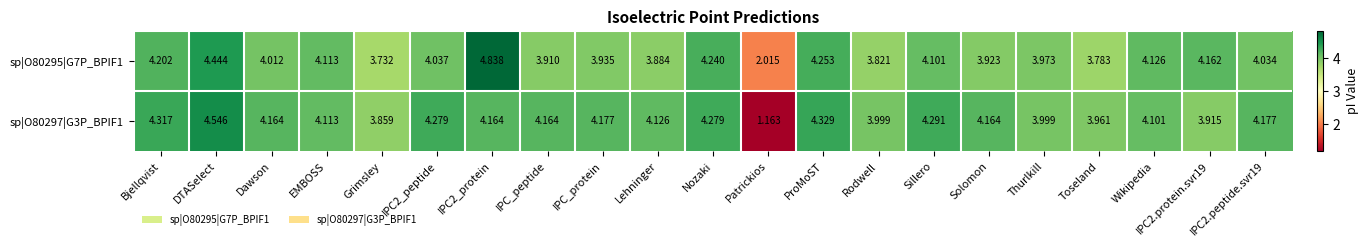

Where is sp|O80295|G7P_BPIF1 nearest to the value 3?

Grimsley